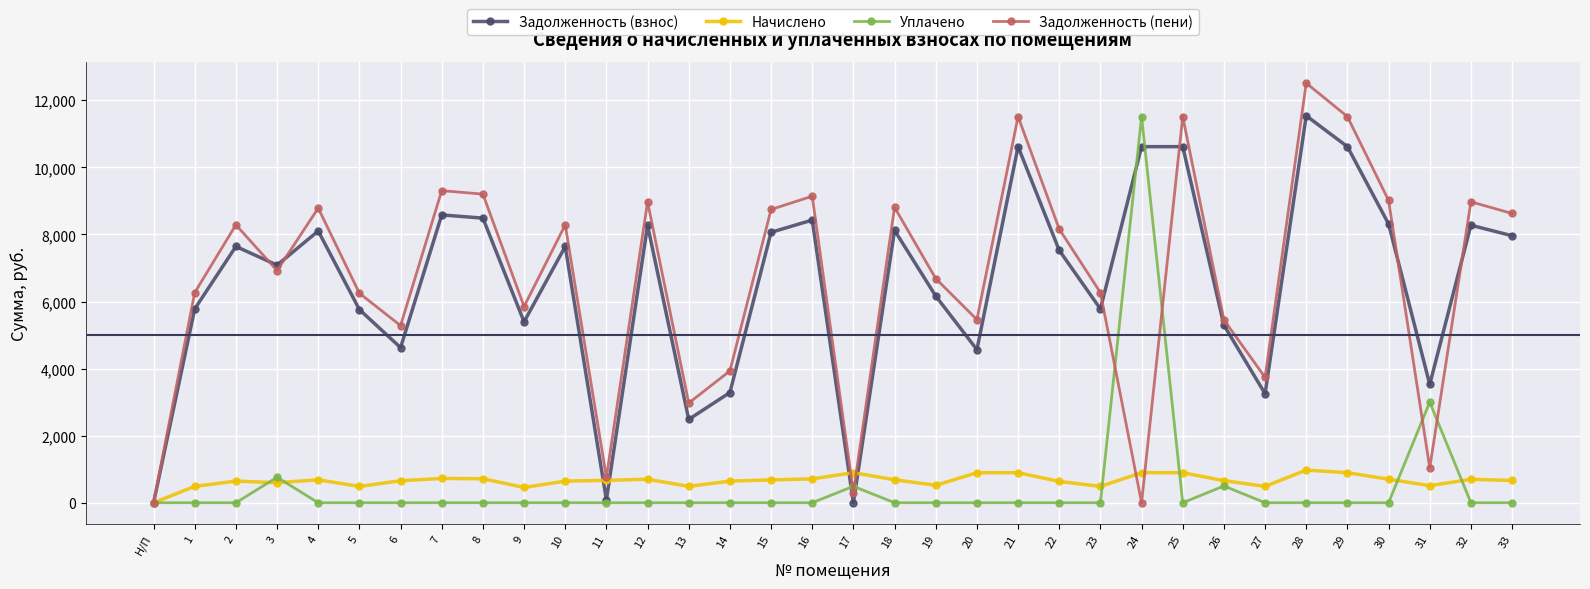

What is the sum of all Задолженность (пени) values?

228522.2